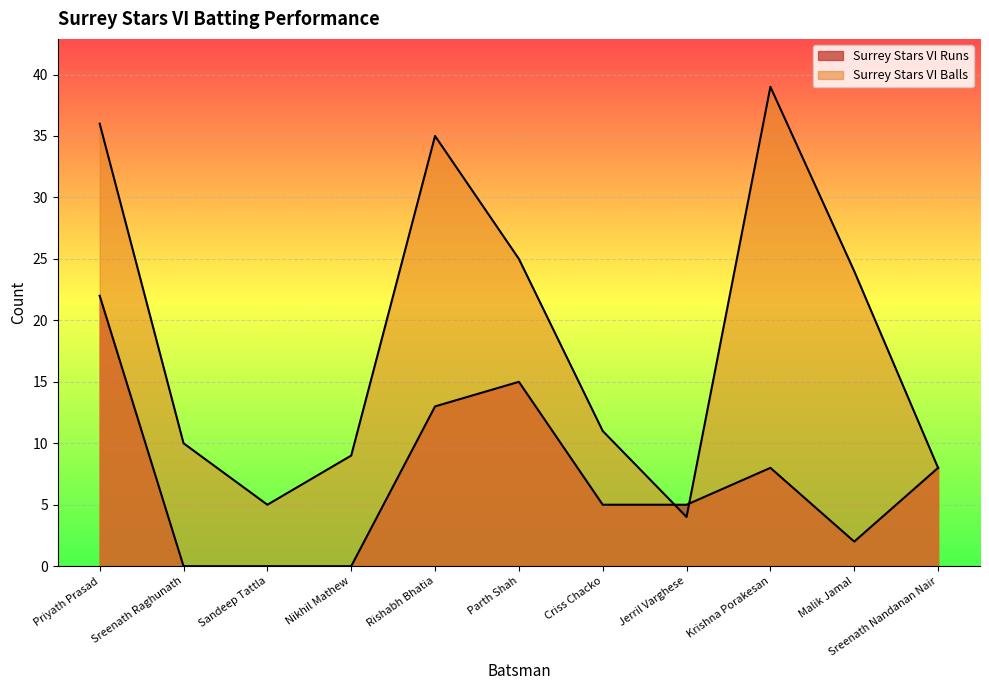

What is the sum of the Surrey Stars VI Balls values at Sreenath Raghunath and Jerril Varghese?

14